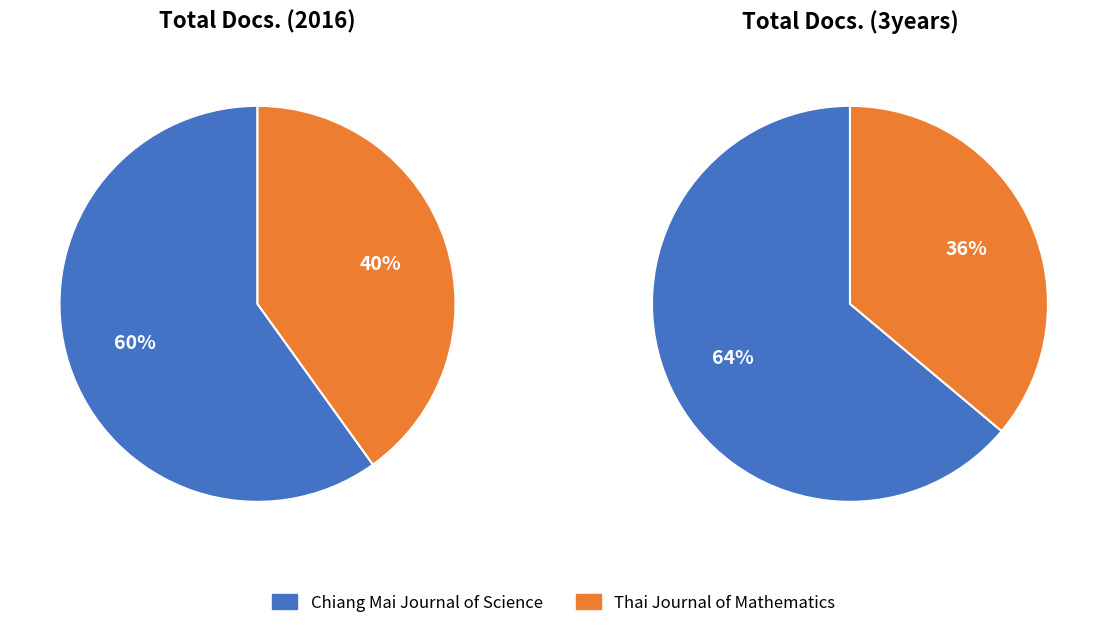

How many segments does this pie chart have?

2